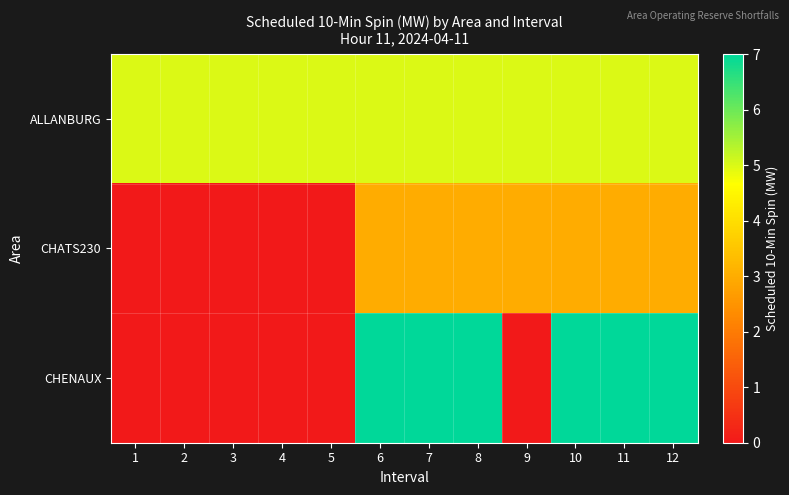

Reading right to left, extract all data points from this chart.

ALLANBURG: 12=5	11=5	10=5	9=5	8=5	7=5	6=5	5=5	4=5	3=5	2=5	1=5
CHATS230: 12=3	11=3	10=3	9=3	8=3	7=3	6=3	5=0	4=0	3=0	2=0	1=0
CHENAUX: 12=7	11=7	10=7	9=0	8=7	7=7	6=7	5=0	4=0	3=0	2=0	1=0